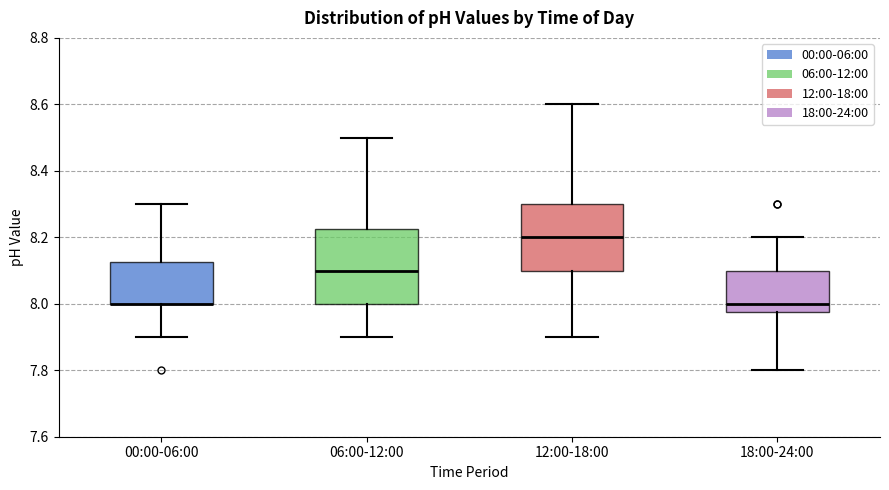

Reading left to right, transcribe this box plot: for each box, give where its median line is, the range the box spans, and where its two whiskers end, as read against the y-axis. The values are not printed on the chart, so give them approximately, as read against the axis.

00:00-06:00: median 8.00 (drawn on the box's lower edge), box 8.00 to 8.12, whiskers 7.90 to 8.30
06:00-12:00: median 8.10, box 8.00 to 8.22, whiskers 7.90 to 8.50
12:00-18:00: median 8.20, box 8.10 to 8.30, whiskers 7.90 to 8.60
18:00-24:00: median 8.00, box 7.98 to 8.10, whiskers 7.80 to 8.20